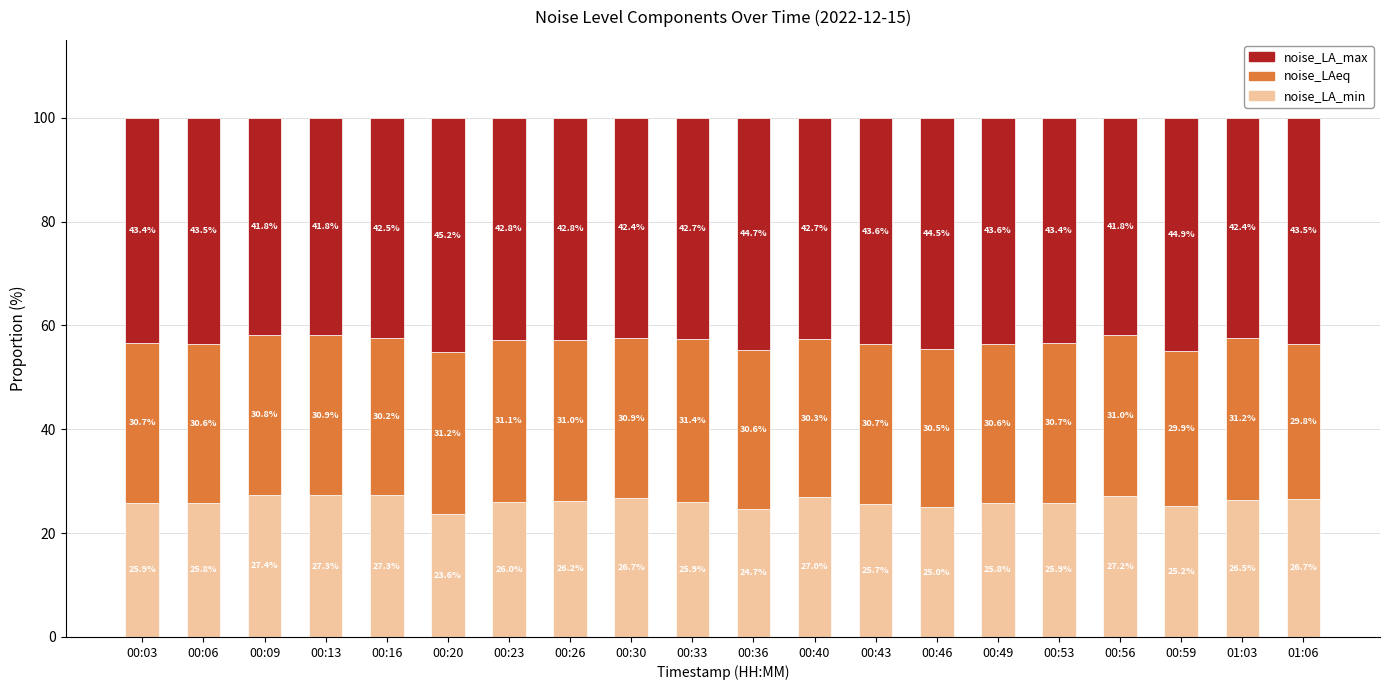

What is the average value of the noise_LA_min series?

26.1